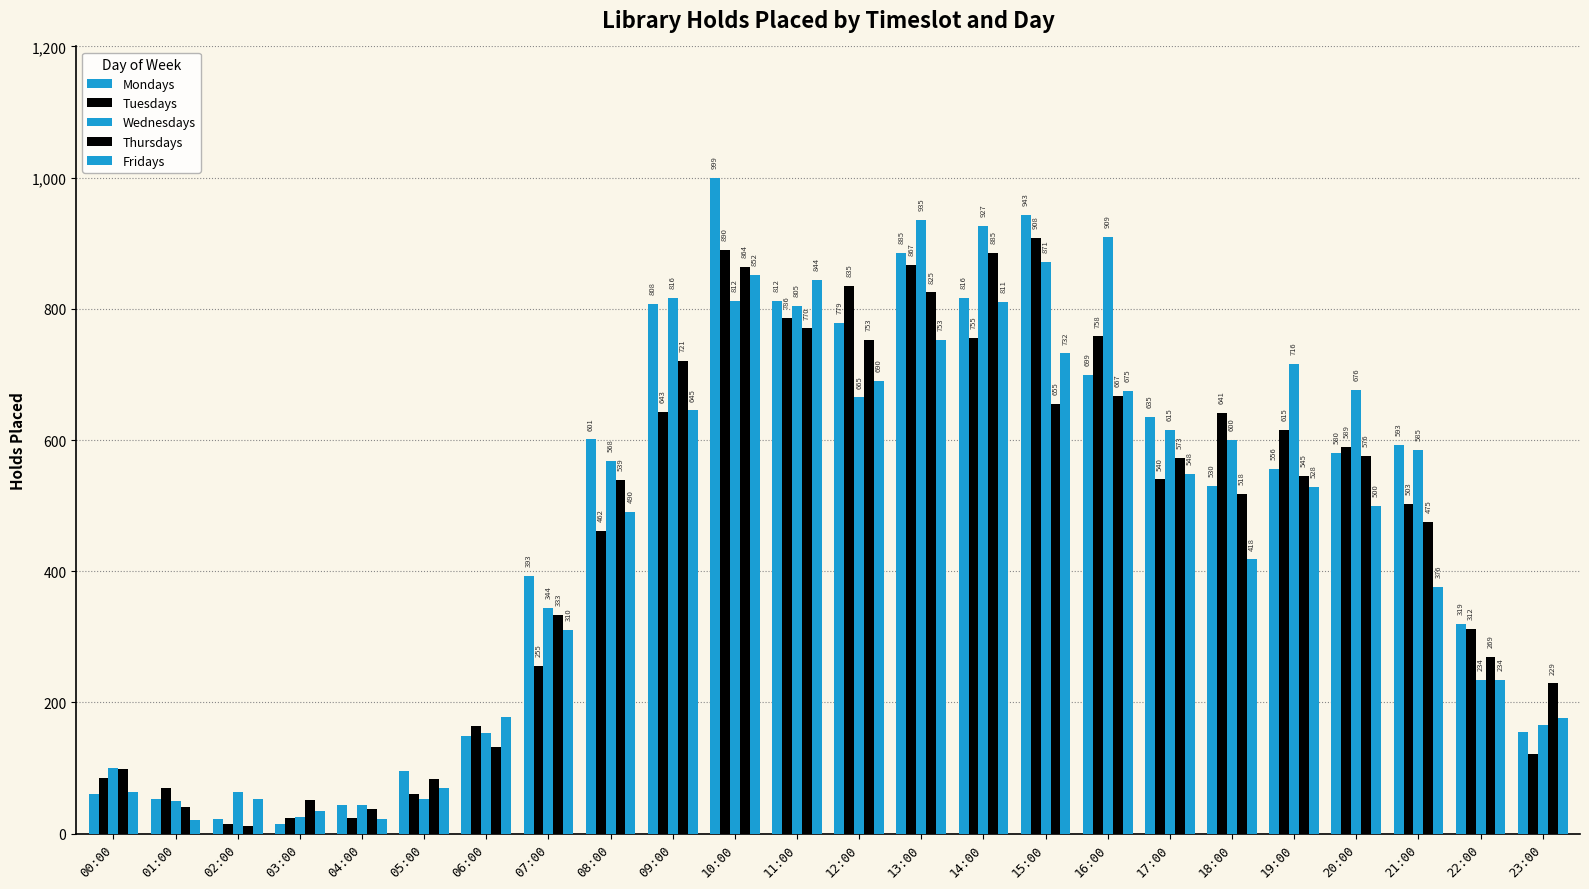

Which category has the lowest value in the Wednesdays series?

03:00